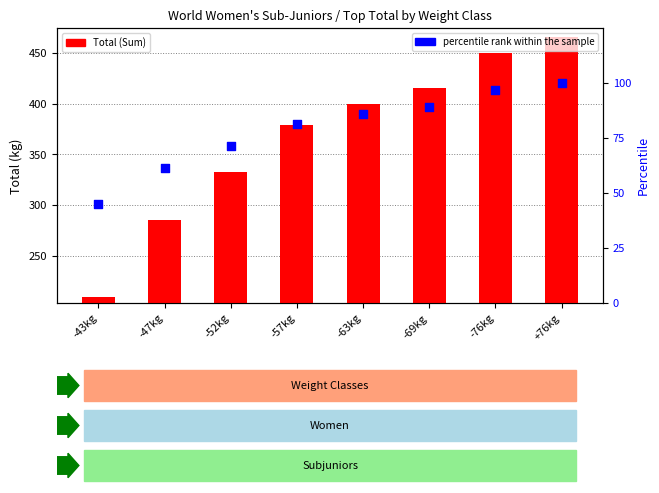

What are all the series names shown in the legend?

Total (Sum), percentile rank within the sample